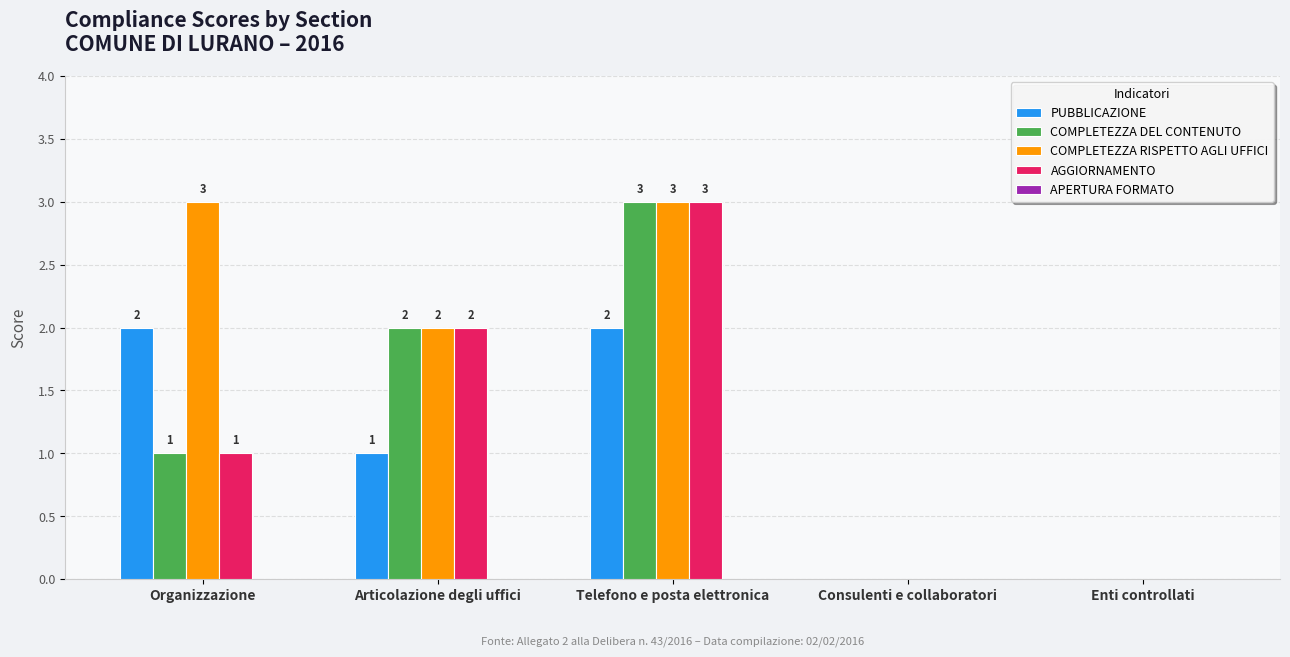

Is it true that AGGIORNAMENTO equals 0 at Consulenti e collaboratori?

True